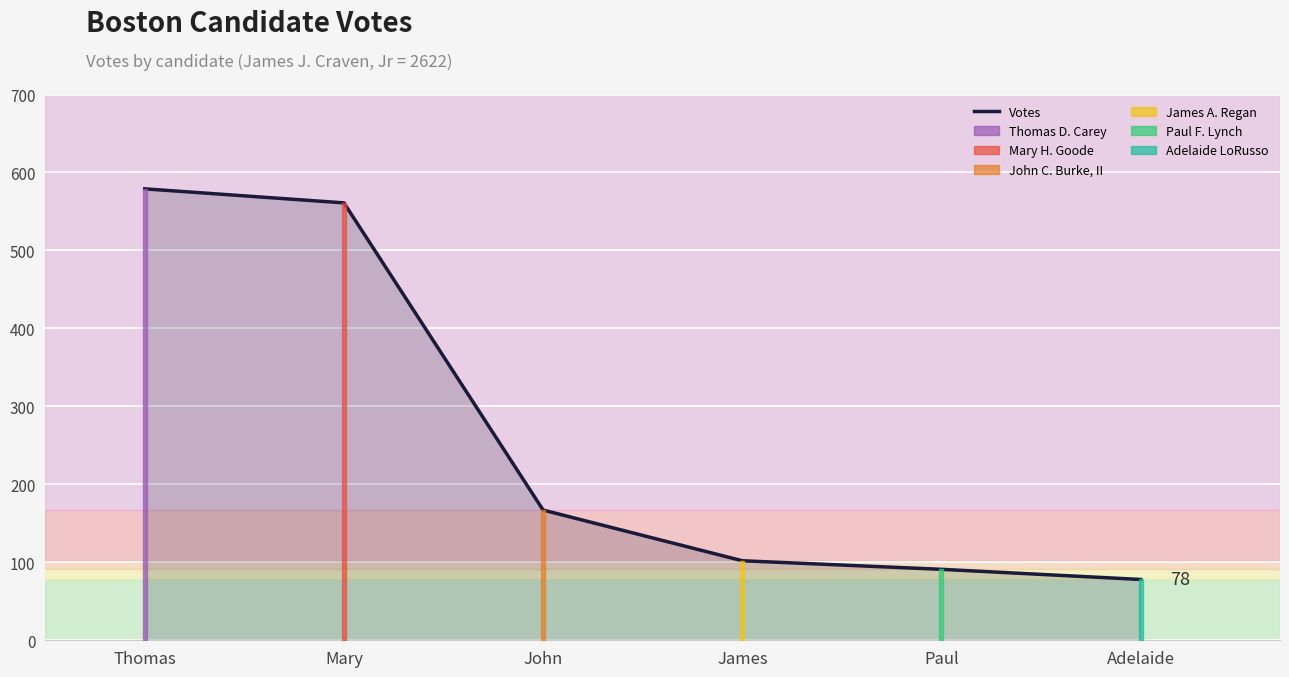

Is it true that the value at James is 102?

True